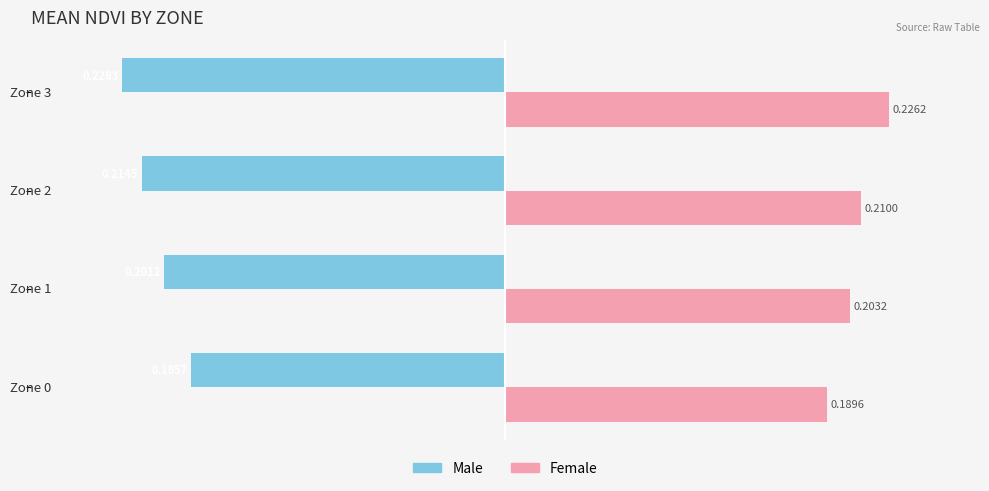

Which series has the largest range (max minus min)?

Male